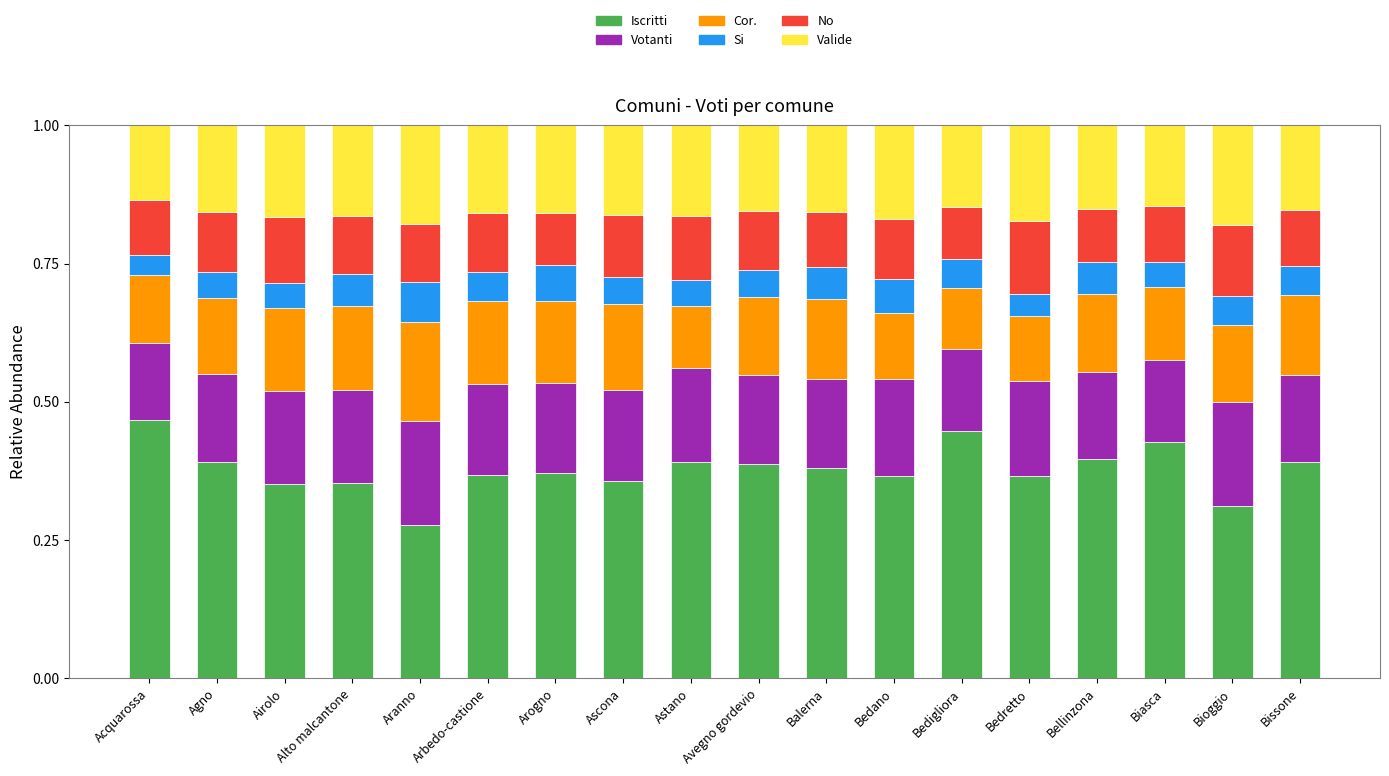

What is the sum of all Iscritti values?

6.8